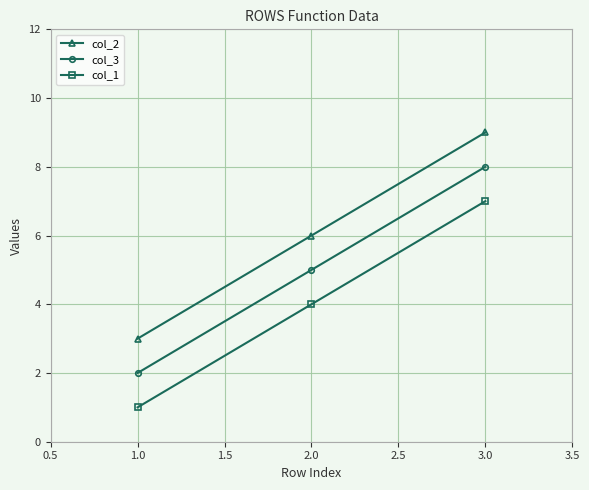

List the series in order of their peak value, lowest first.

col_1, col_3, col_2